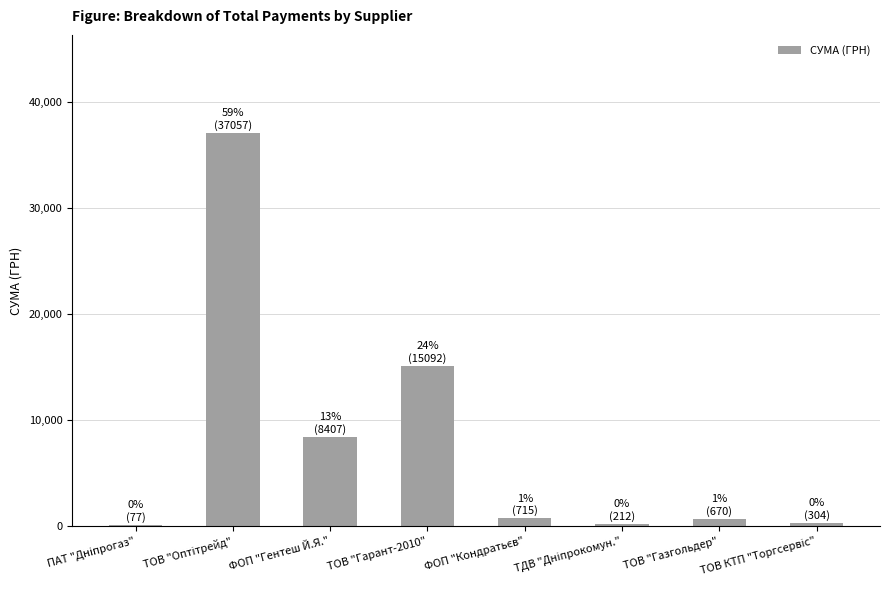

What is the sum of all values?

62535.0